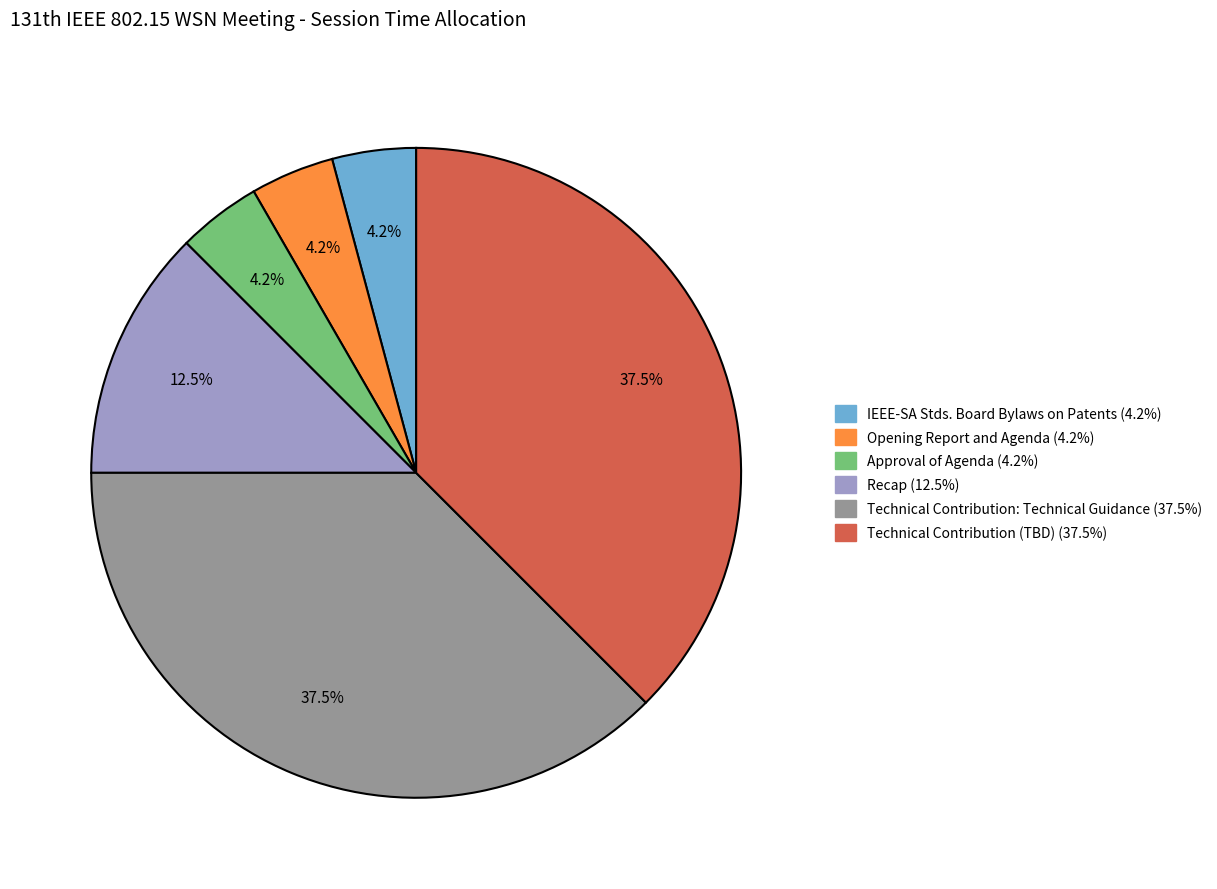

What is the ratio of the value at Technical Contribution: Technical Guidance to the value at Technical Contribution (TBD)?

1.0